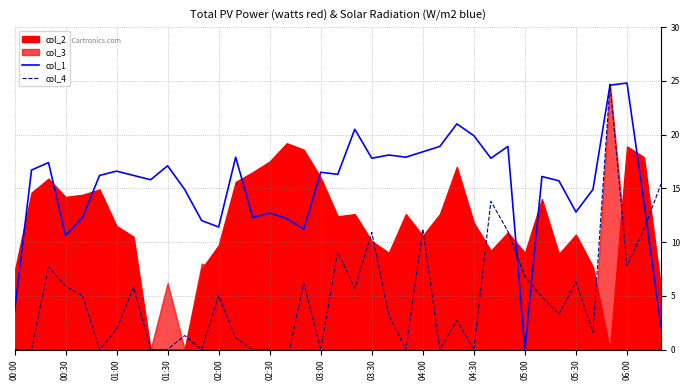

True or false: col_1 and col_4 intersect in this chart.

True